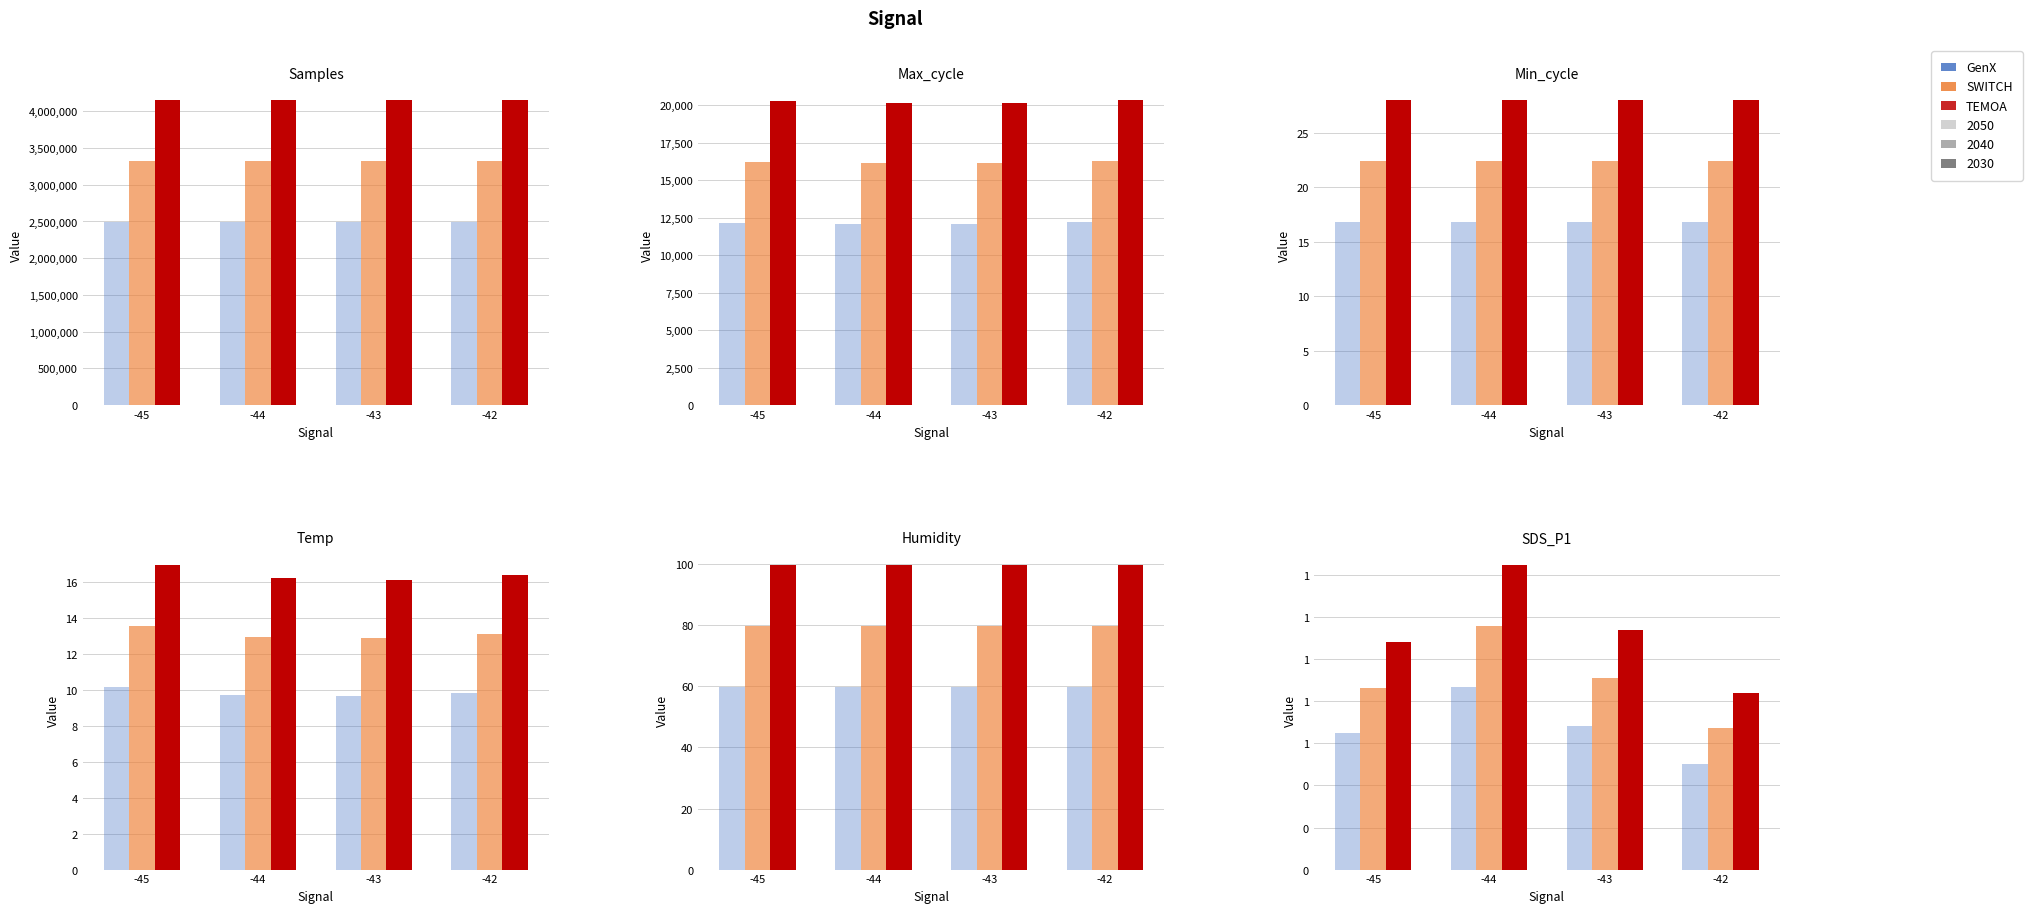

True or false: GenX / 2050 has a value of 0.5 at -42.

True